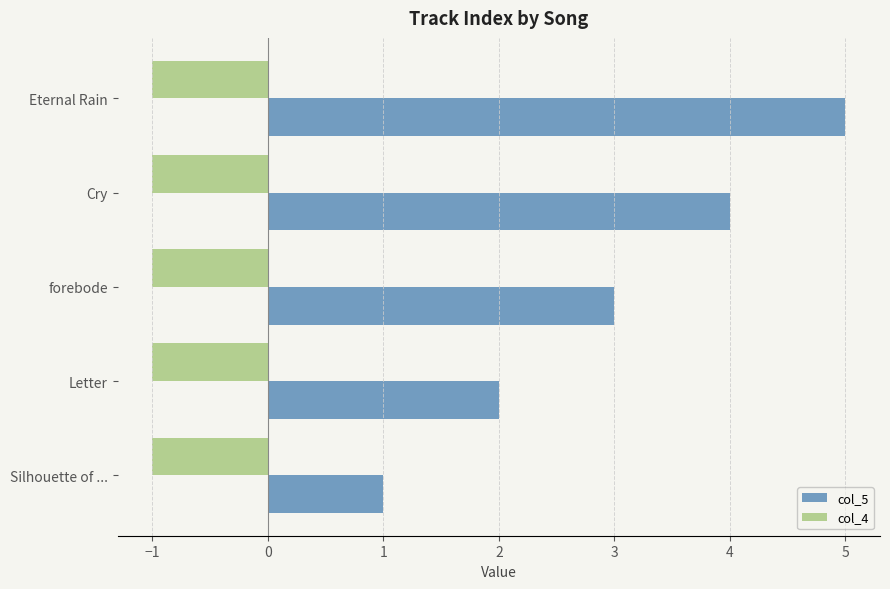

What is the minimum value shown in the chart?

-1